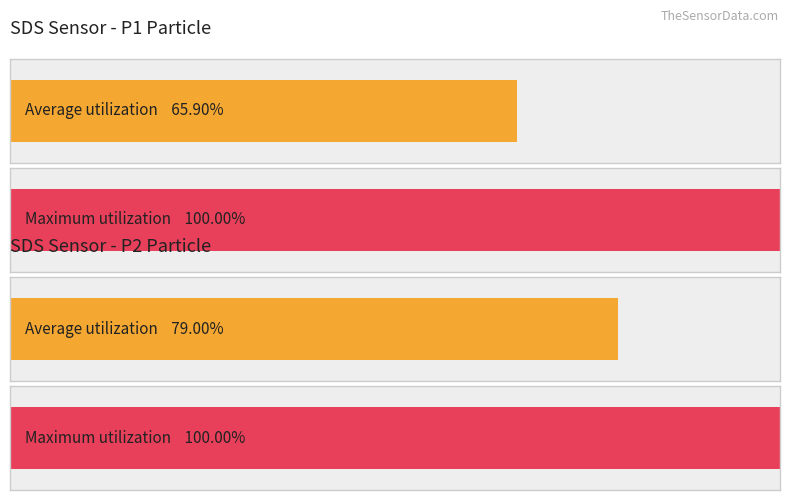

At which category does the chart reach its peak across all series?

SDS_P1